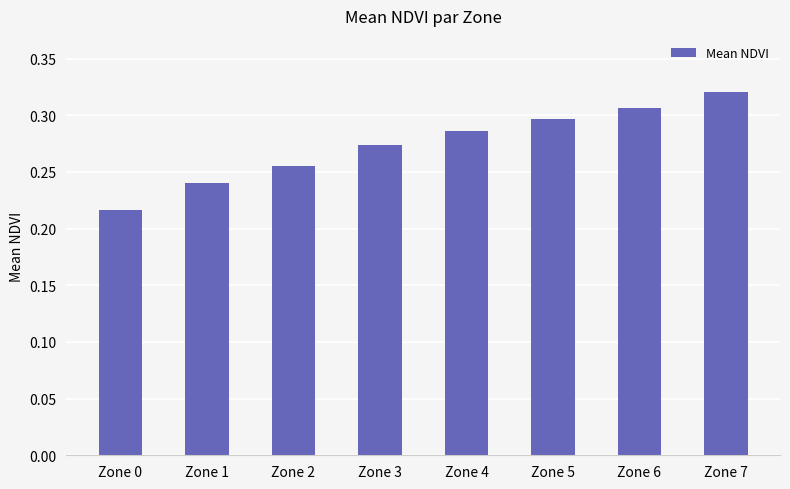

At which category does the chart reach its minimum across all series?

Zone 0